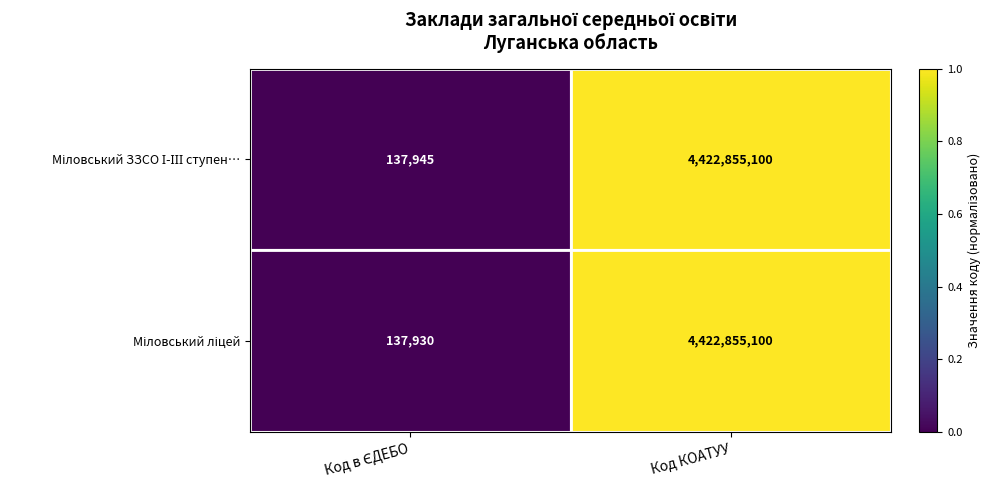

What is the maximum value shown in the chart?

4422855100